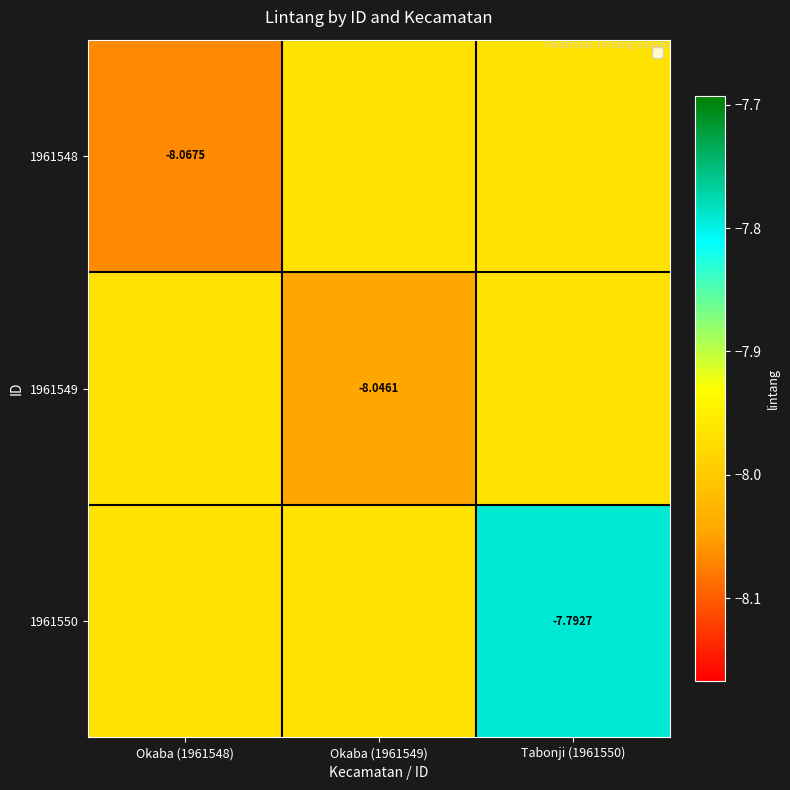

Is the value of 1961550 at Tabonji (1961550) greater than the value of 1961548 at Okaba (1961548)?

Yes